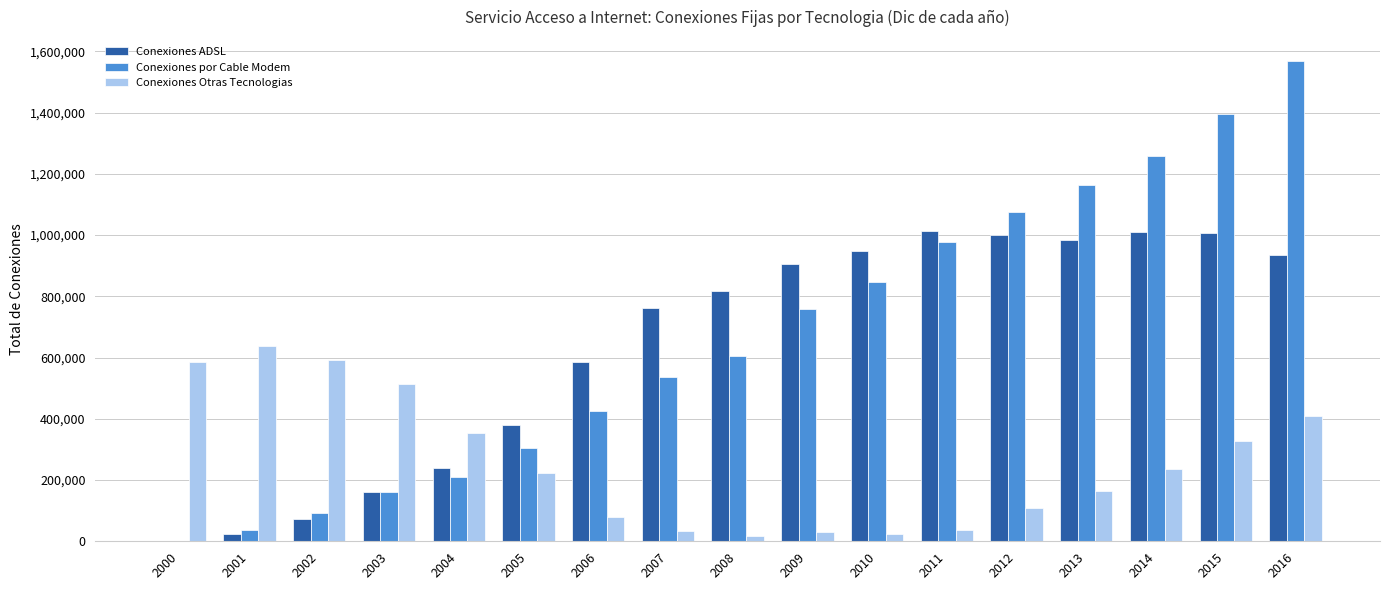

What is the sum of all Conexiones ADSL values?

10841153